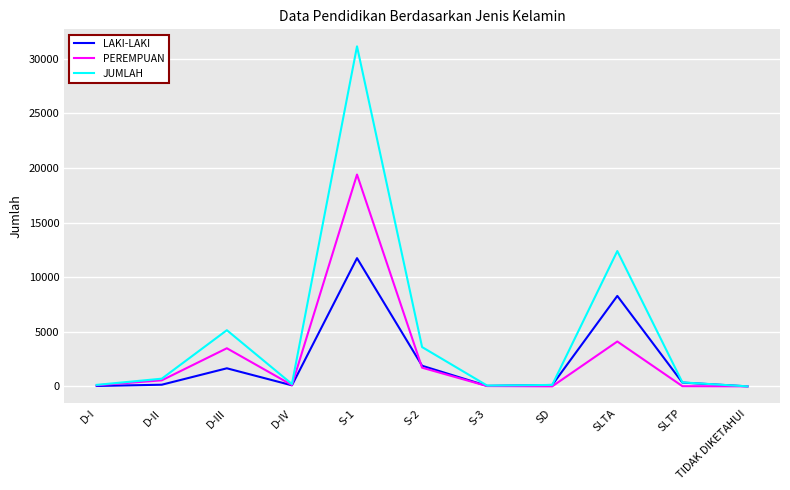

The PEREMPUAN series shows 26 at S-3. True or false?

True